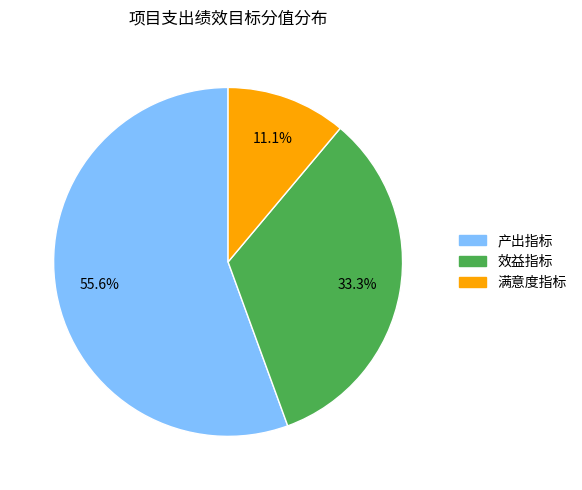

Which slice is the largest?

产出指标